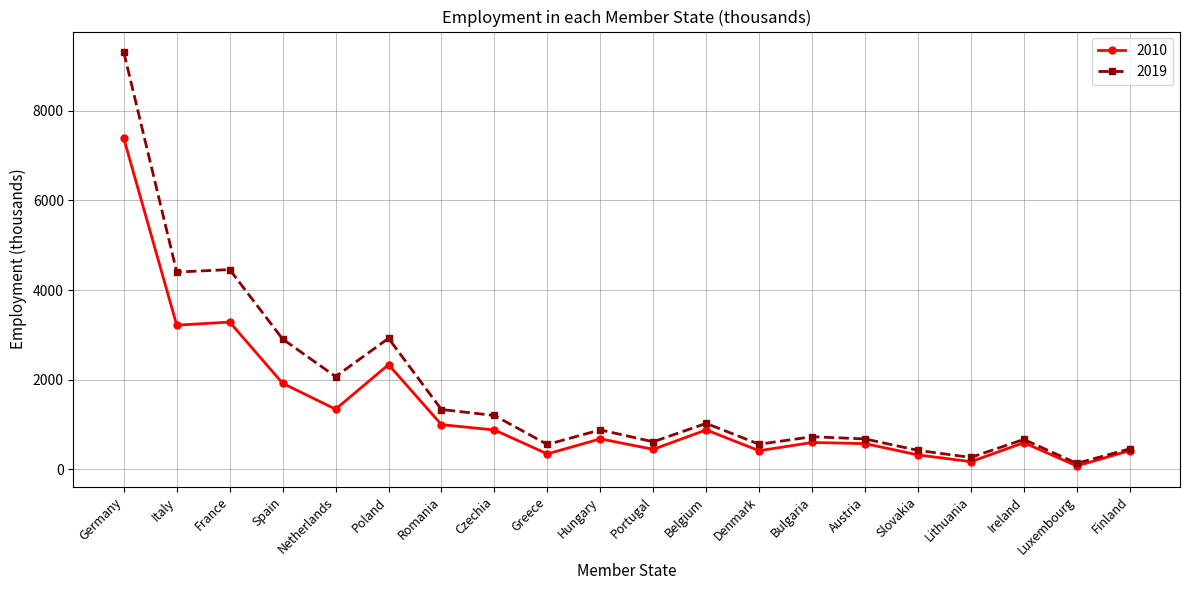

What is the value of the 2010 point at the 13th from the left?

417.7